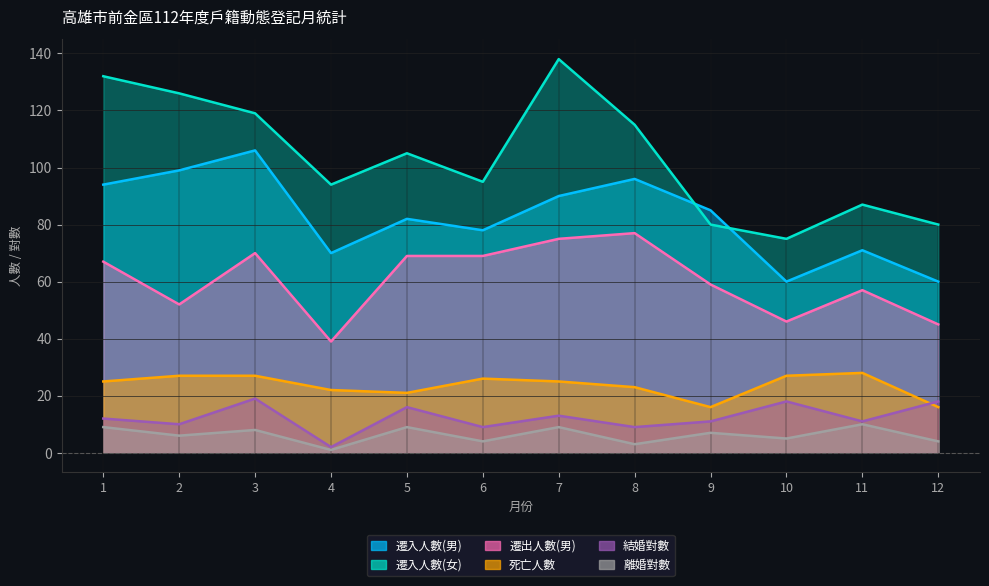

Which has a higher value, 2 or 6?

2